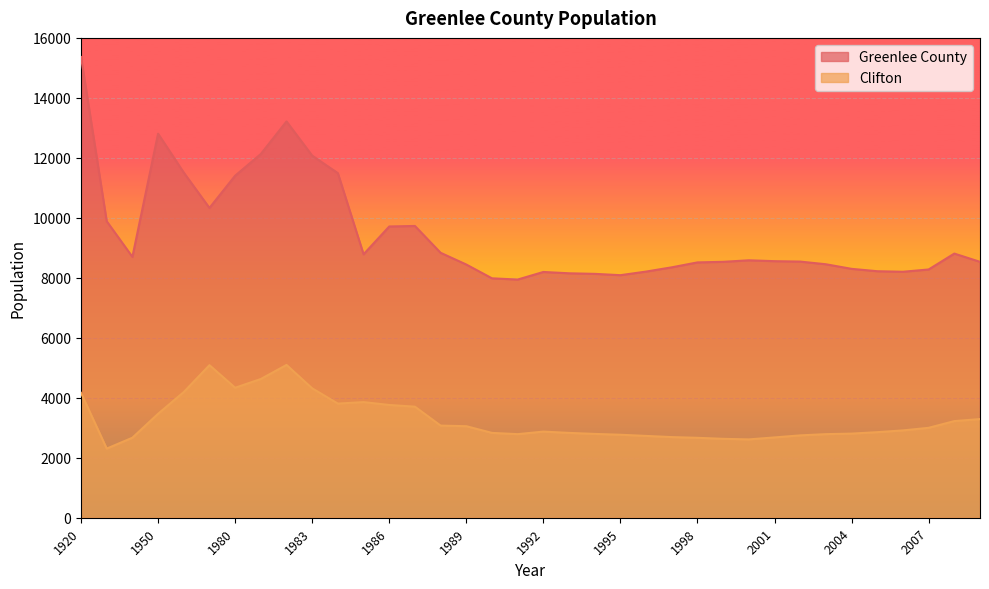

What is the difference between the highest and lowest values at 2004?

5494